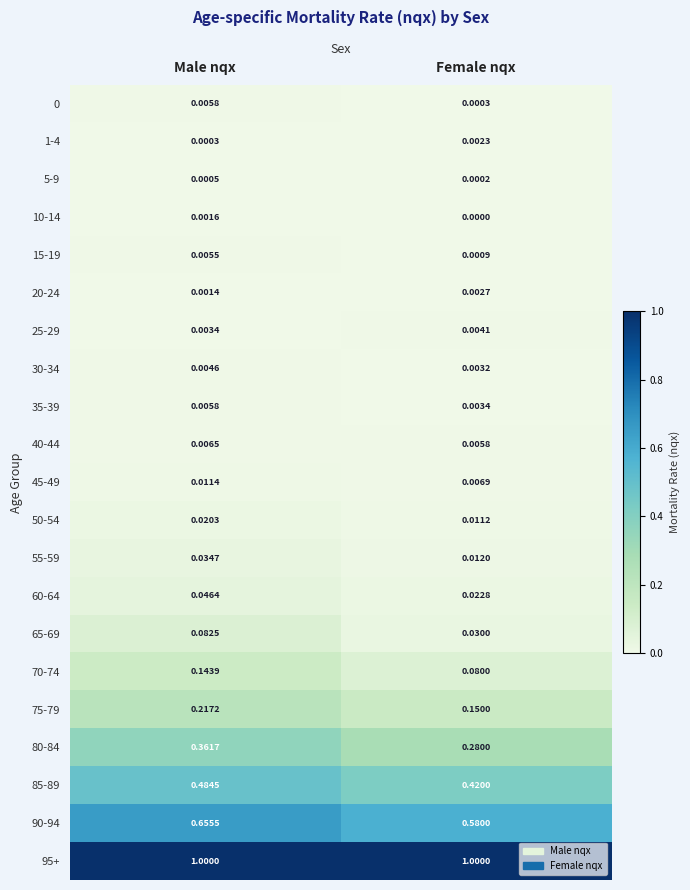

Rank the categories by 85-89 value from highest to lowest.

Male nqx, Female nqx